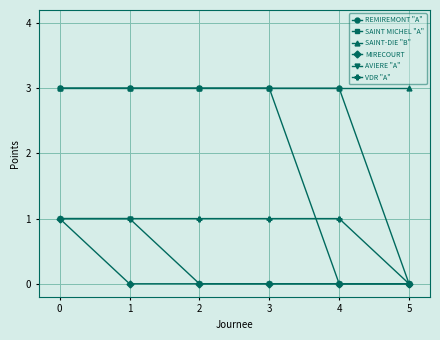

What is the value of the SAINT-DIE "B" point at the 6th from the left?

3